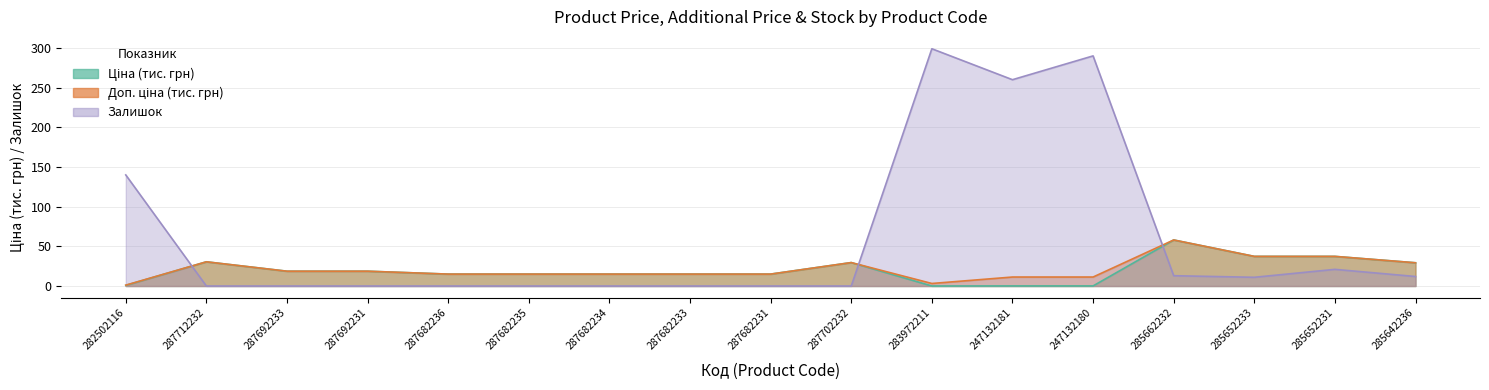

What is the label of the 10th point from the right?

287682233